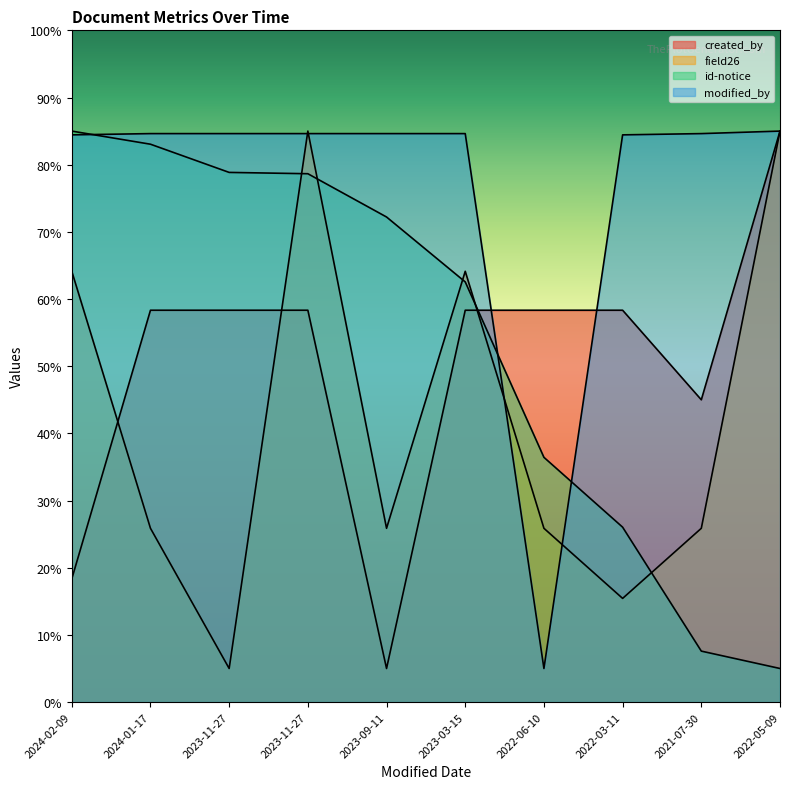

Is the value of created_by at 2024-02-09 greater than the value of modified_by at 2021-07-30?

No